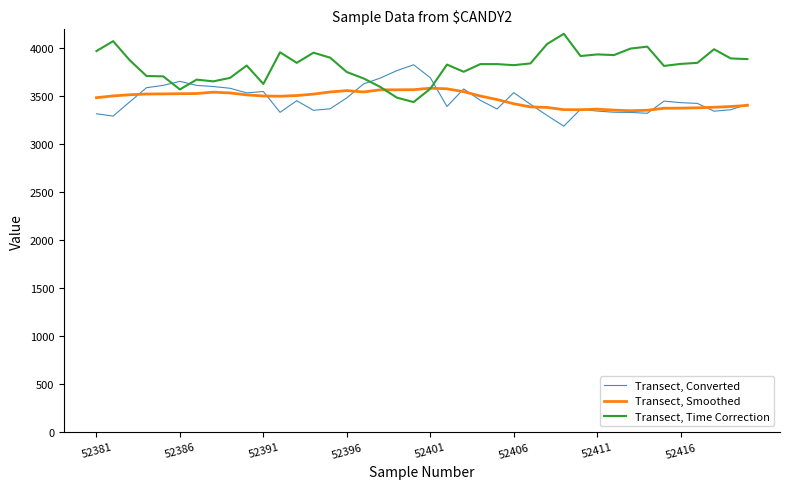

List the series in order of their peak value, highest first.

Transect, Time Correction, Transect, Converted, Transect, Smoothed